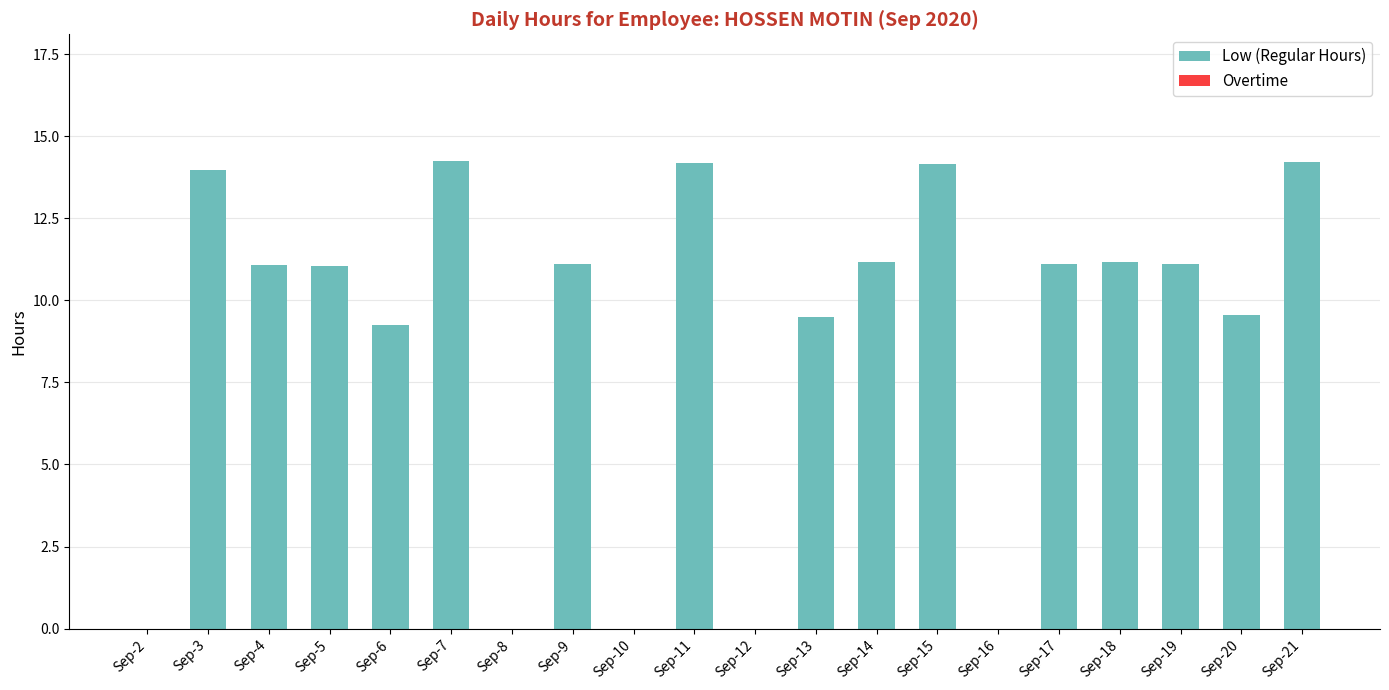

Between Sep-7 and Sep-2, which is larger?

Sep-7